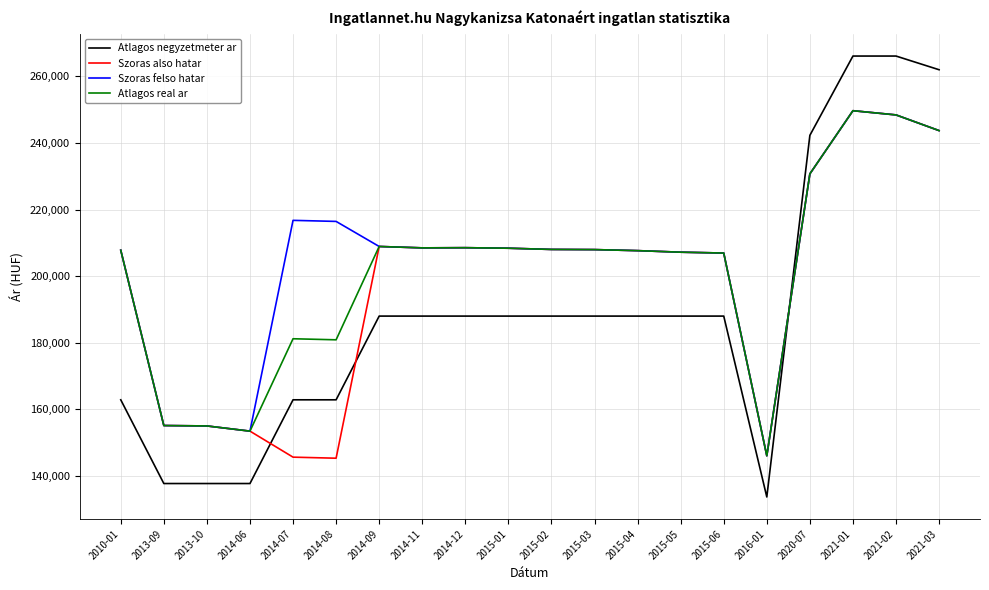

What is the difference between the second highest and minimum values in the Szoras also hatar series?

103144